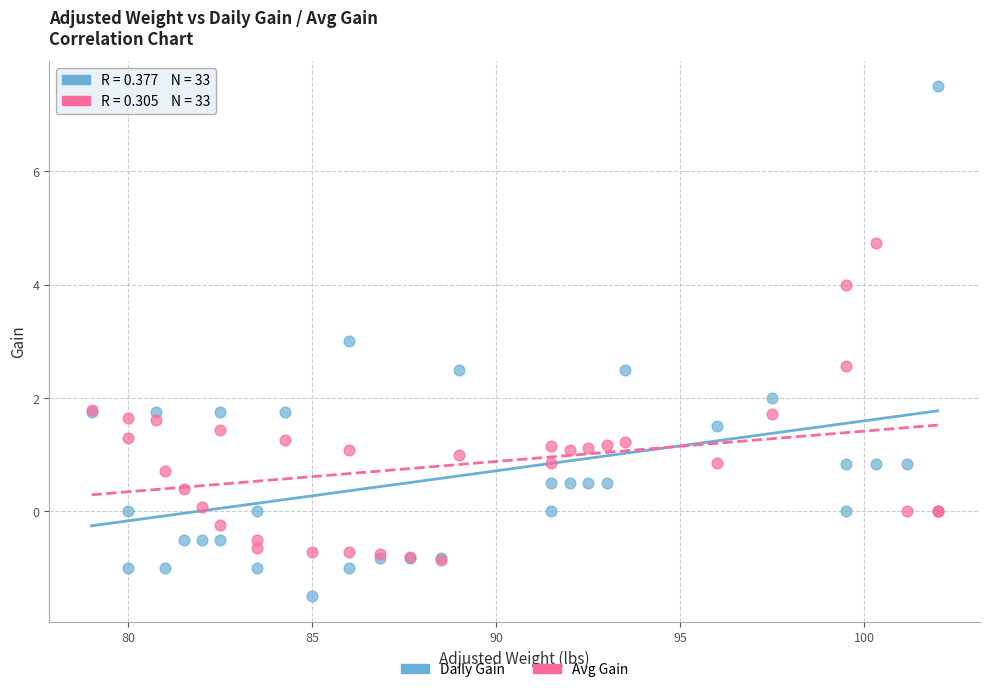

Which series has the widest spread of Y values?

Daily Gain